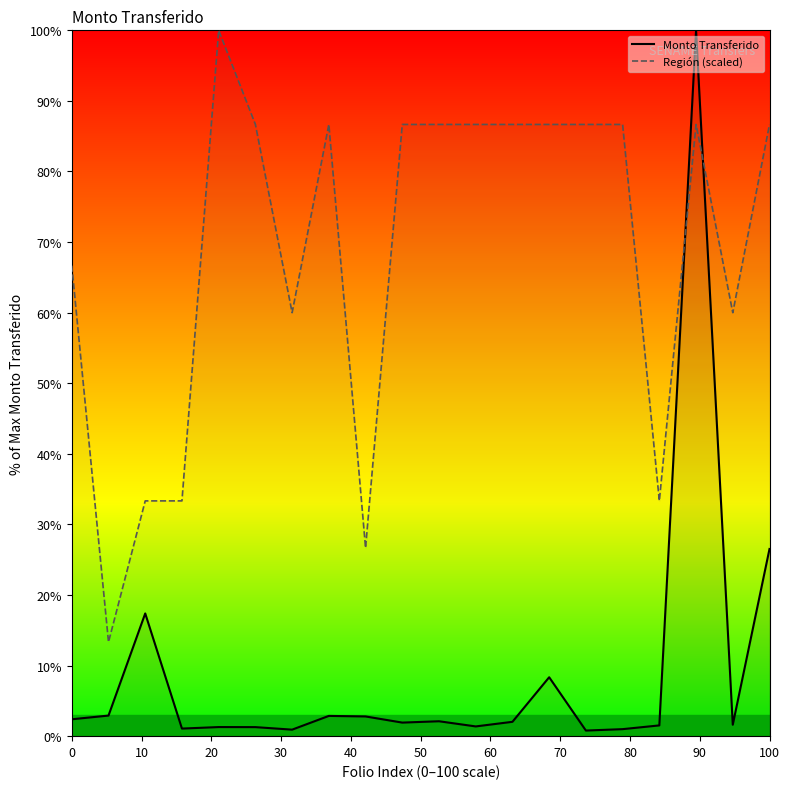

Which series has the widest spread of values?

Monto Transferido